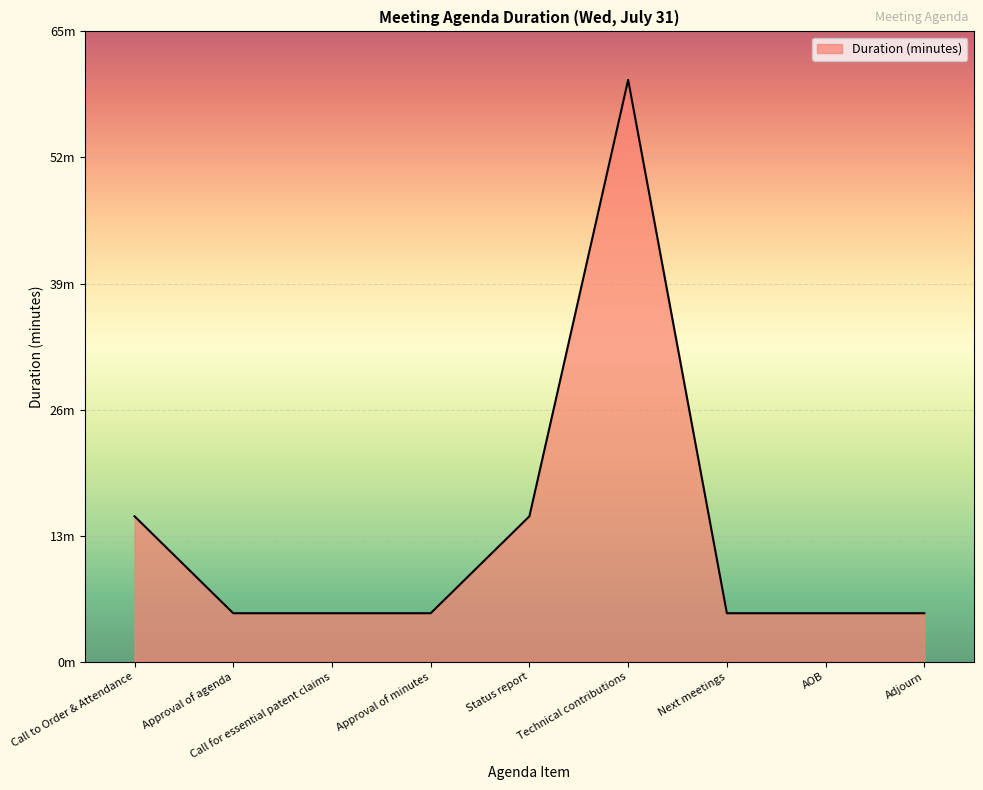

Rank the categories by value from highest to lowest.

Technical contributions, Call to Order & Attendance, Status report, Approval of agenda, Call for essential patent claims, Approval of minutes, Next meetings, AOB, Adjourn